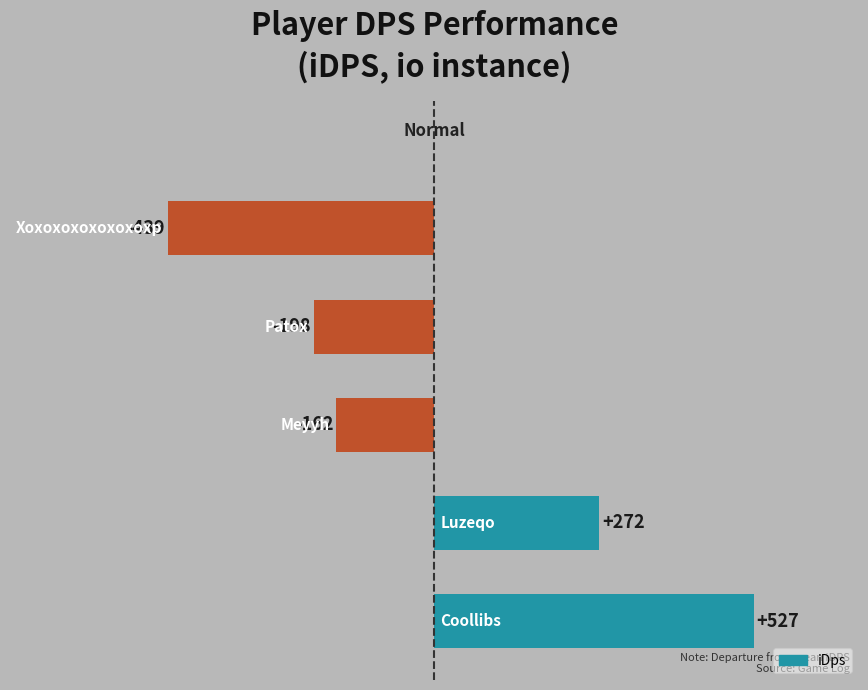

What is the difference between the maximum and minimum values?

966.0